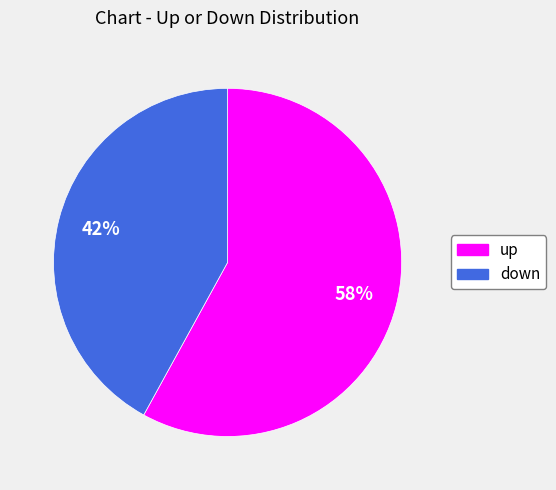

What is the majority slice?

up